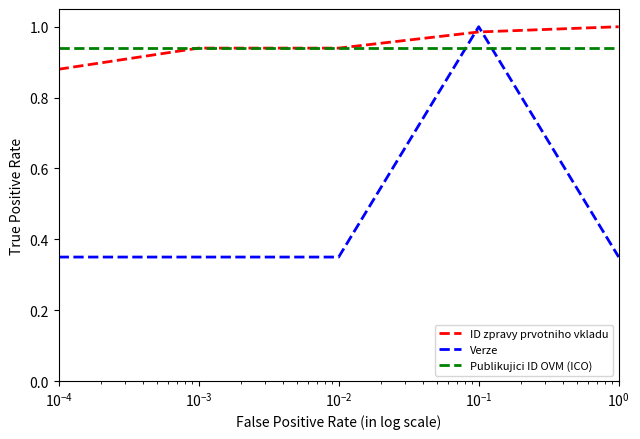

How many intersections are there between ID zpravy prvotniho vkladu and Verze?

2